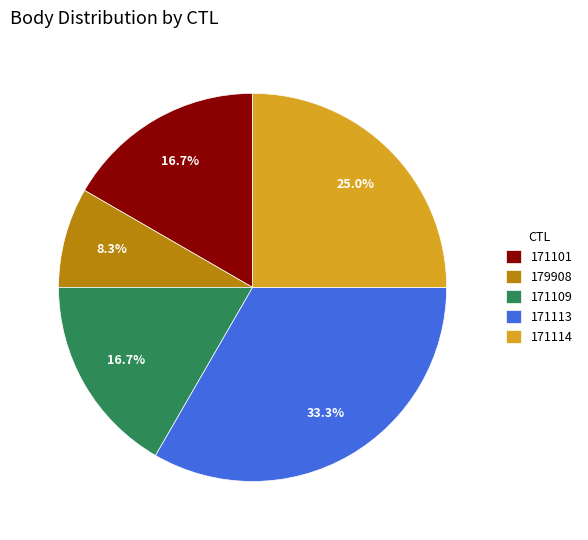

Which slice is the smallest?

179908